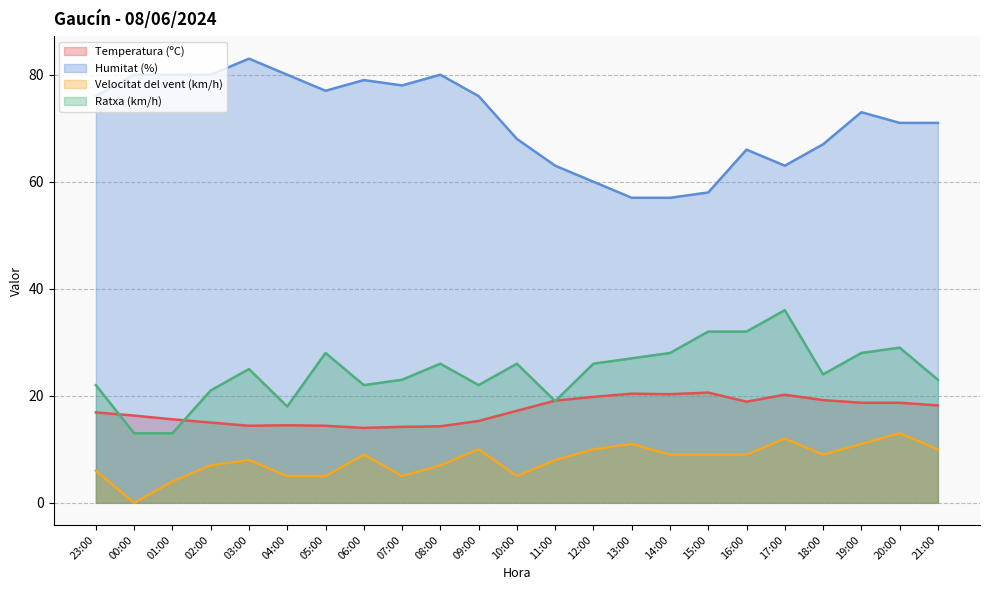

At which category is the sum across all series the highest?

20:00